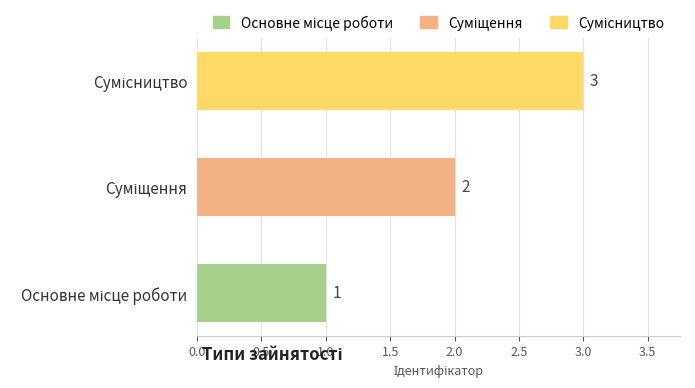

What is the difference between the maximum and minimum values?

2